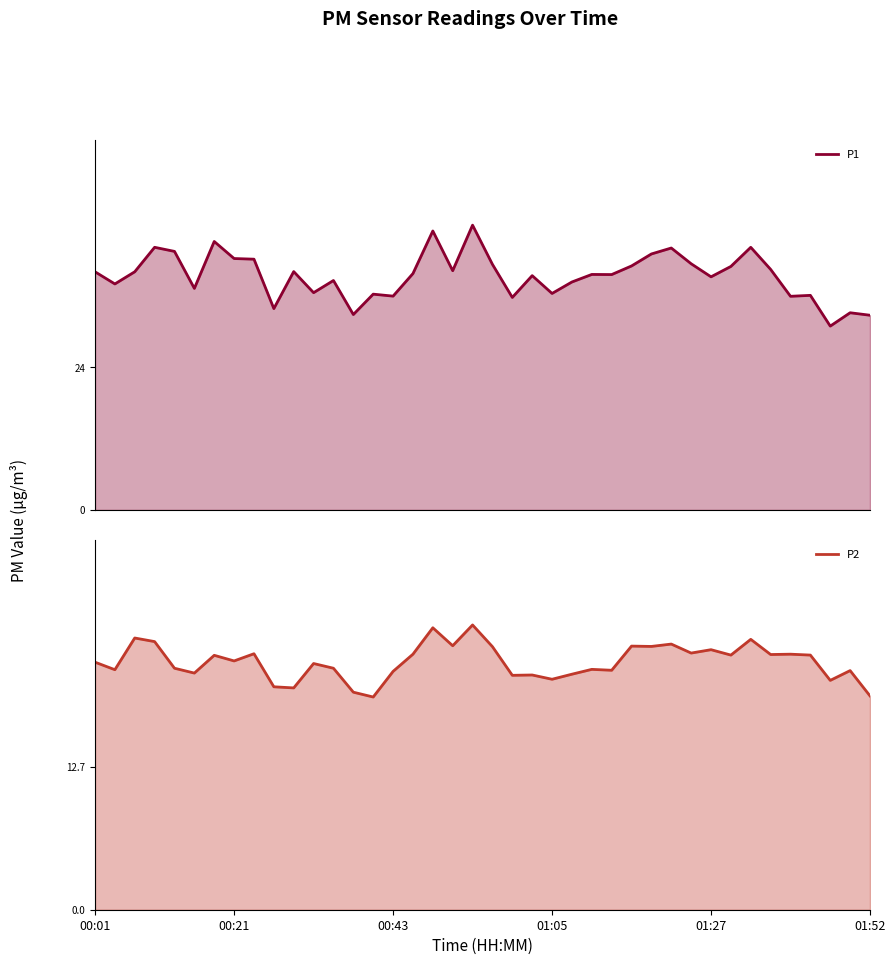

What is the smallest value displayed?

18.9